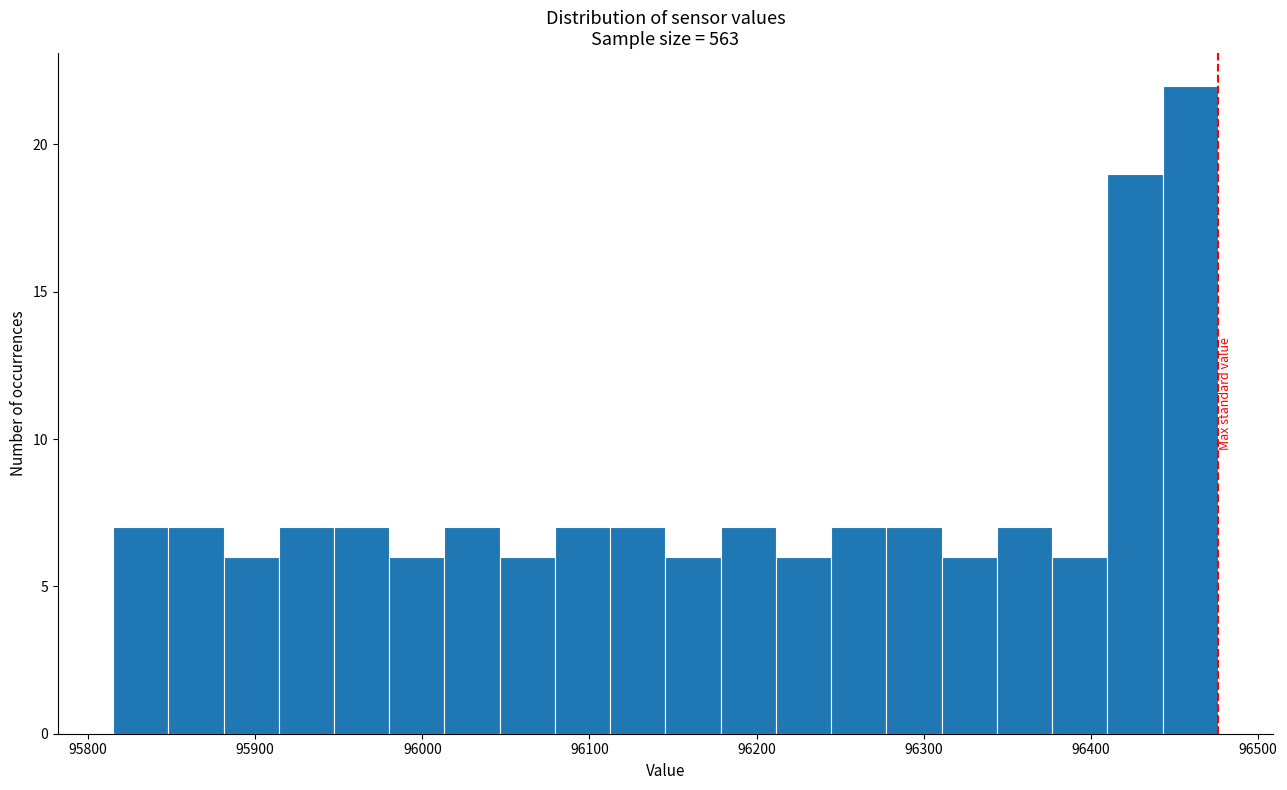

Read against the x-axis, roughly where is the centre of the tallest bar?

96460